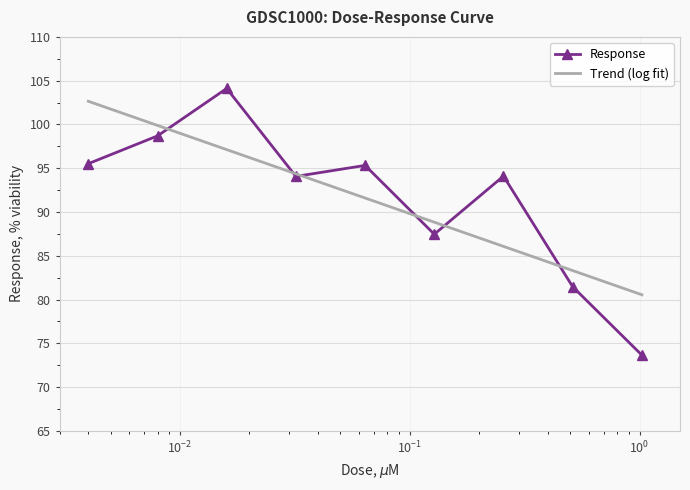

Reading left to right, transcribe all the data shown in this chart.

0.004=95.5	0.008=98.7	0.016=104.1	0.032=94.1	0.064=95.3	0.128=87.5	0.256=94.1	0.512=81.5	1.024=73.6